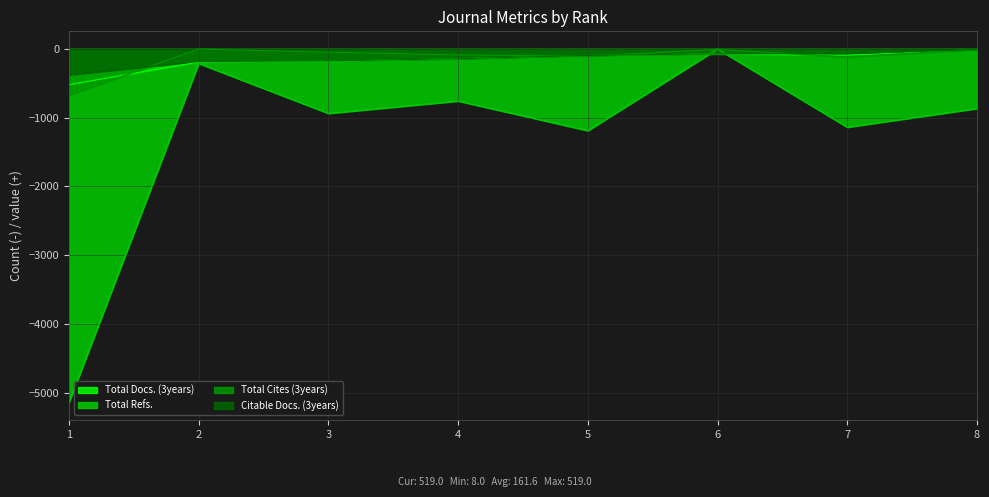

What is the value of the Total Cites (3years) point at the 4th from the left?

-87